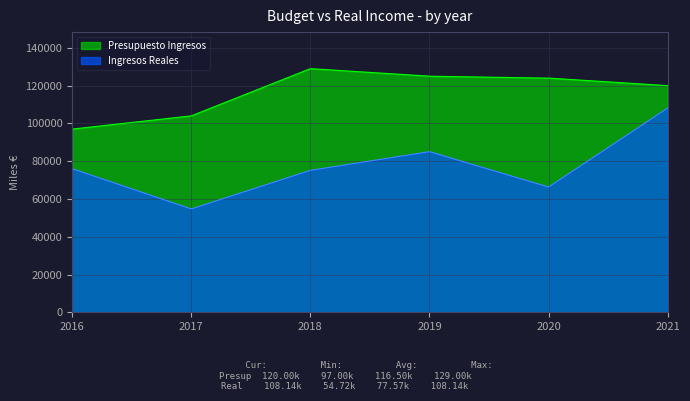

Which series has the largest range (max minus min)?

Ingresos Reales